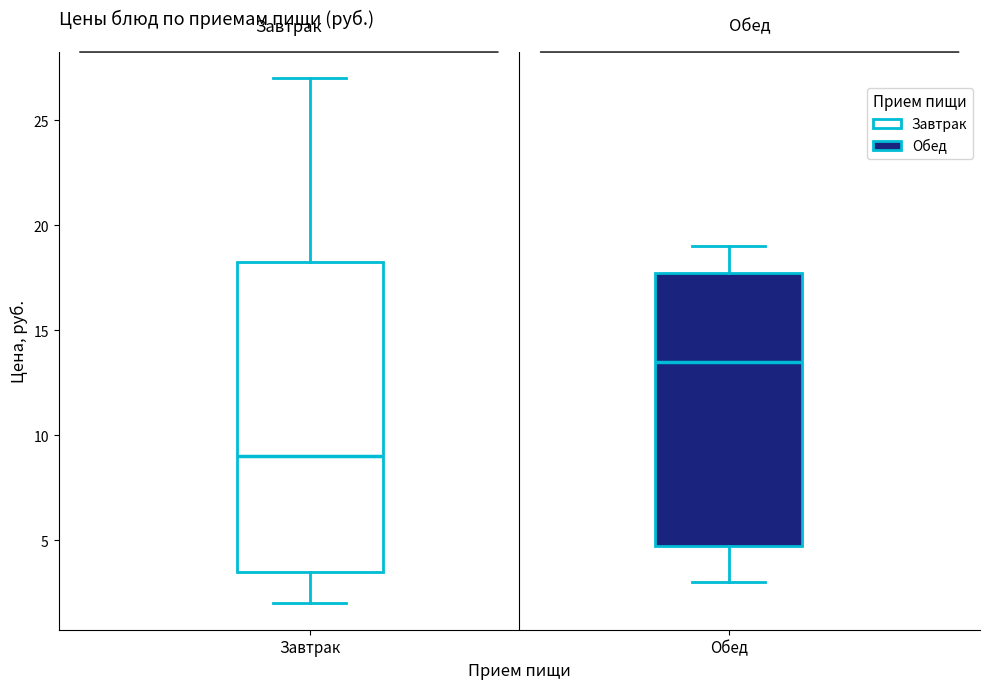

Reading left to right, transcribe this box plot: for each box, give where its median line is, the range the box spans, and where its two whiskers end, as read against the y-axis. The values are not printed on the chart, so give them approximately, as read against the axis.

Завтрак: median 9.0, box 3.5 to 18.5, whiskers 2.0 to 27.0
Обед: median 13.5, box 5.0 to 18.0, whiskers 3.0 to 19.0